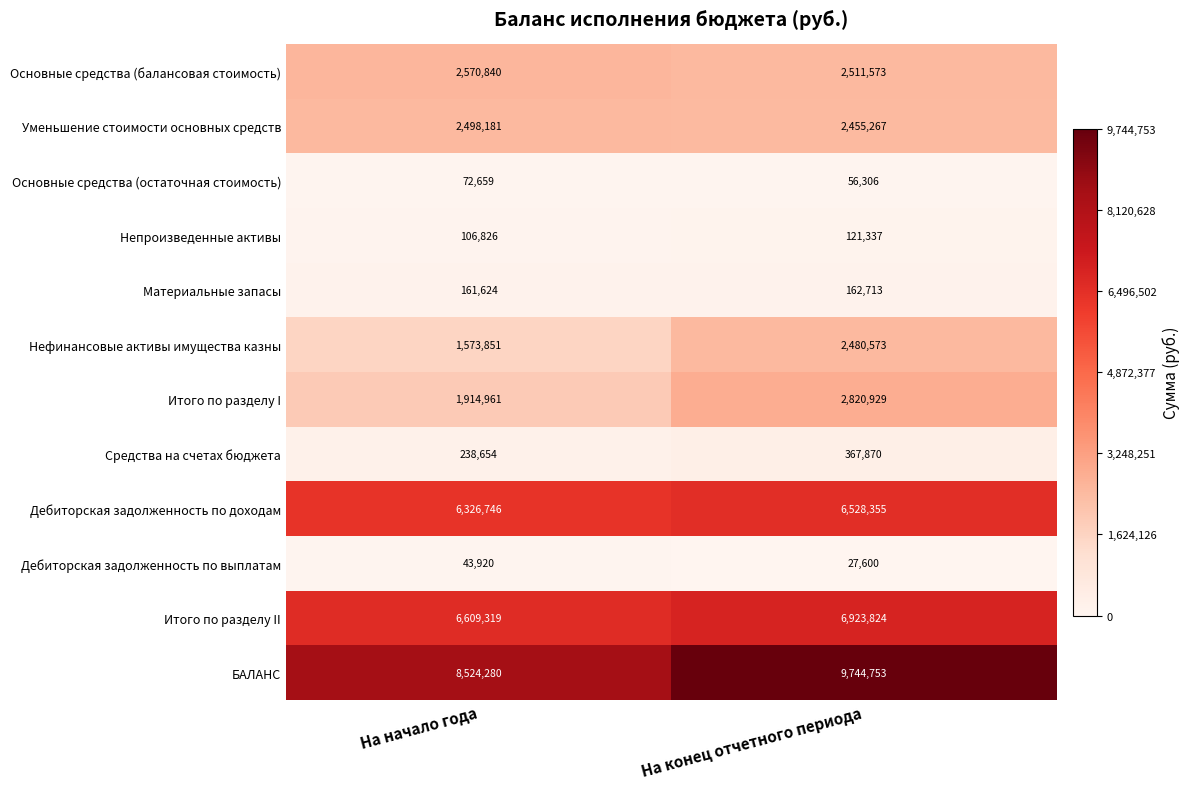

Which series has the widest spread of values?

БАЛАНС